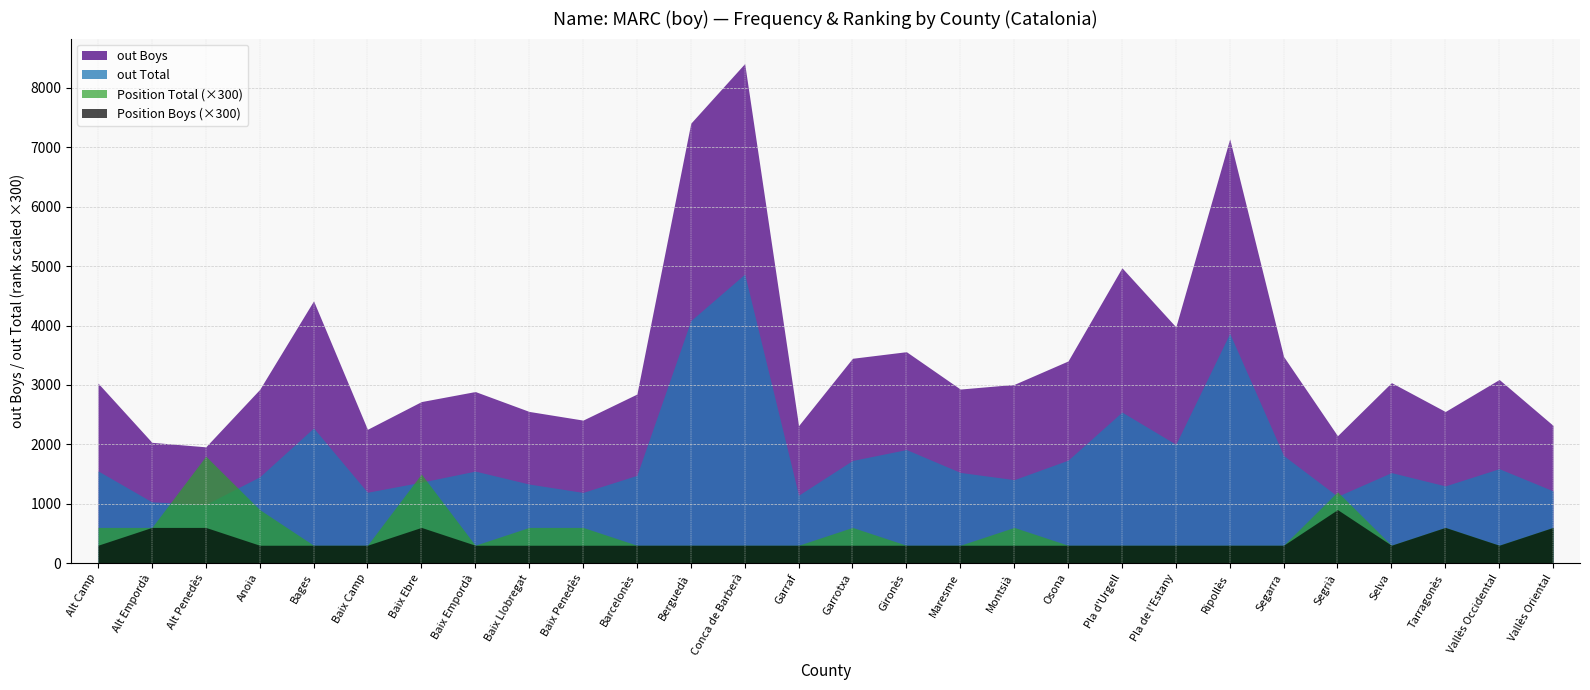

Count the number of data series in this chart.

4